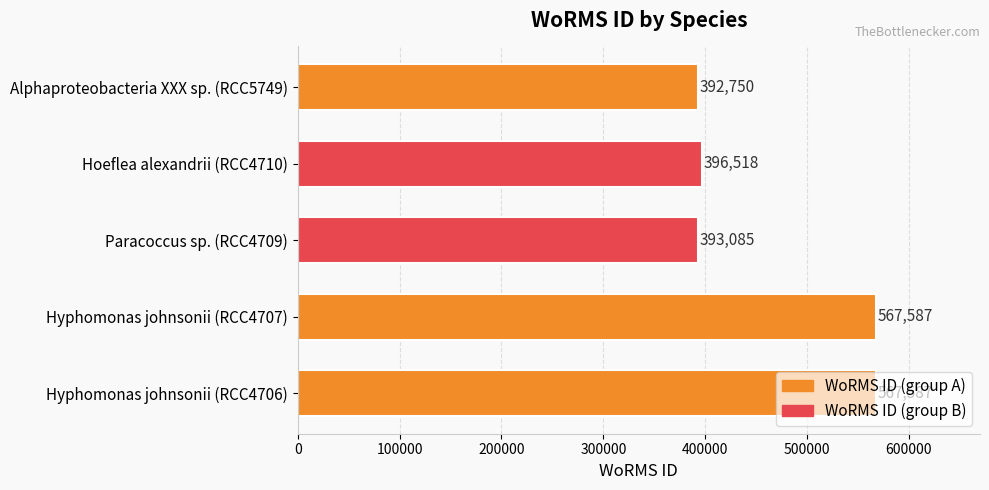

What is the approximate value at Alphaproteobacteria XXX sp. (RCC5749)?

392750